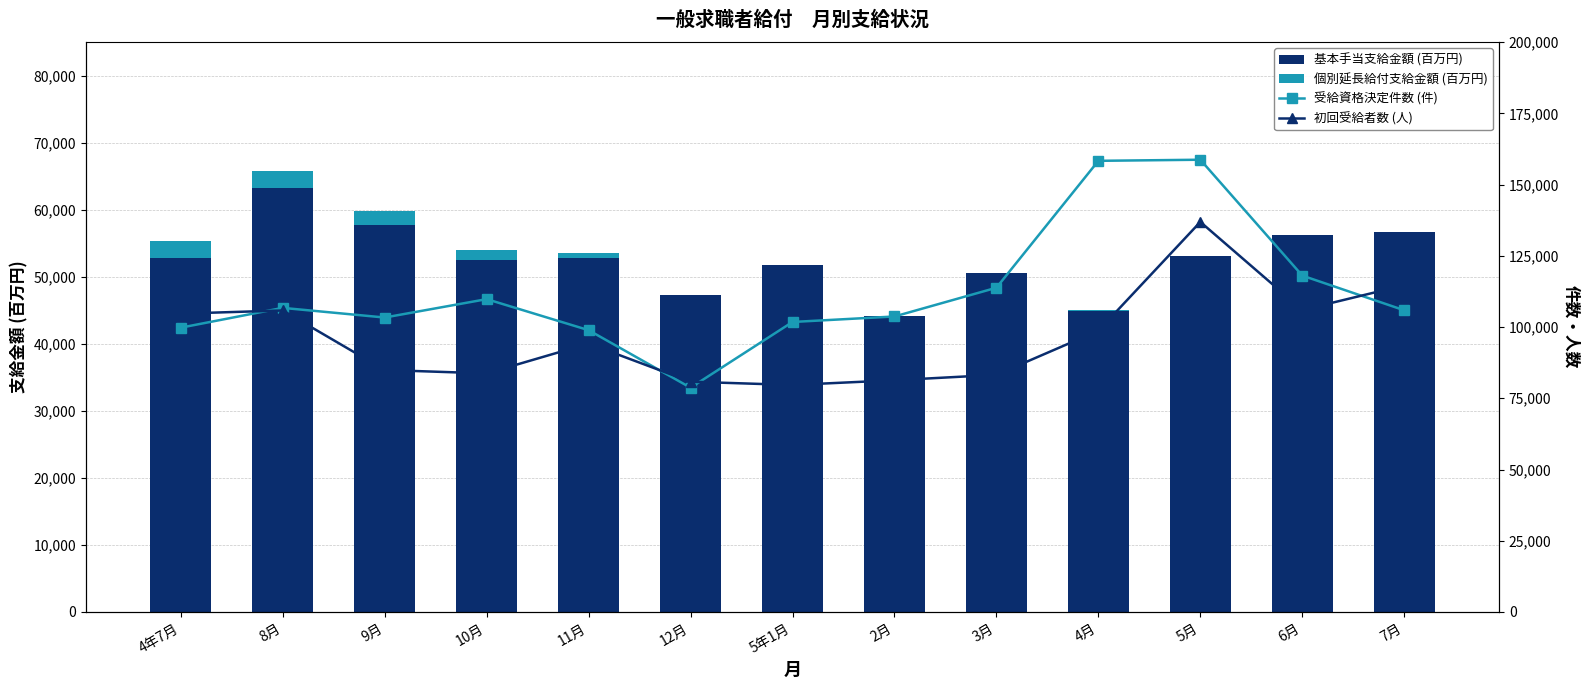

True or false: 基本手当支給金額 (百万円) has a value of 56713.6 at 7月.

True